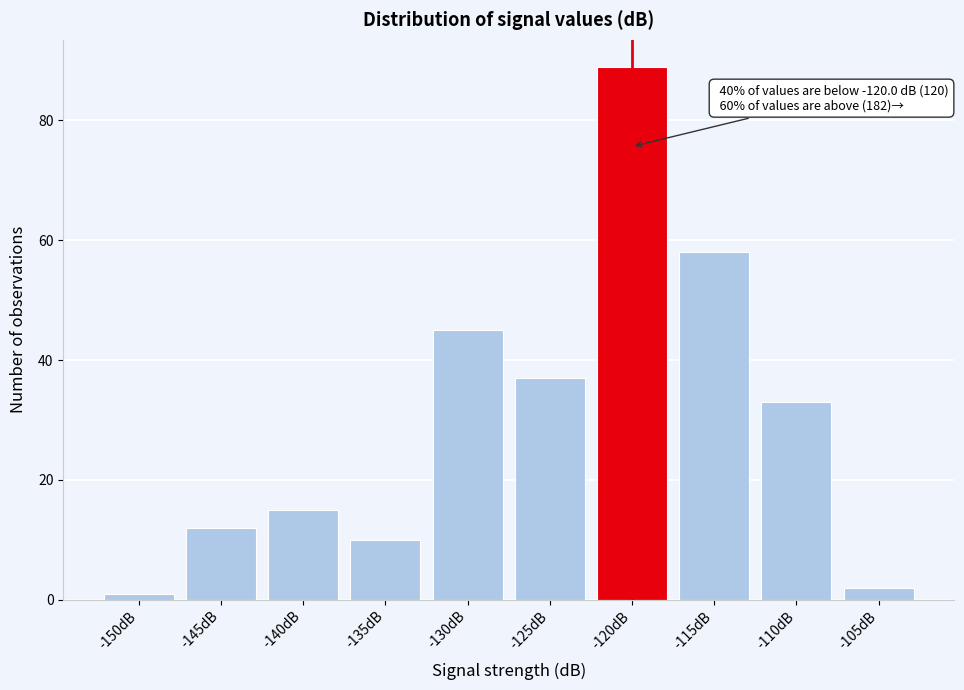

Reading left to right, extract all data points from this chart.

-150dB=1	-145dB=12	-140dB=15	-135dB=10	-130dB=45	-125dB=37	-120dB=89	-115dB=58	-110dB=33	-105dB=2